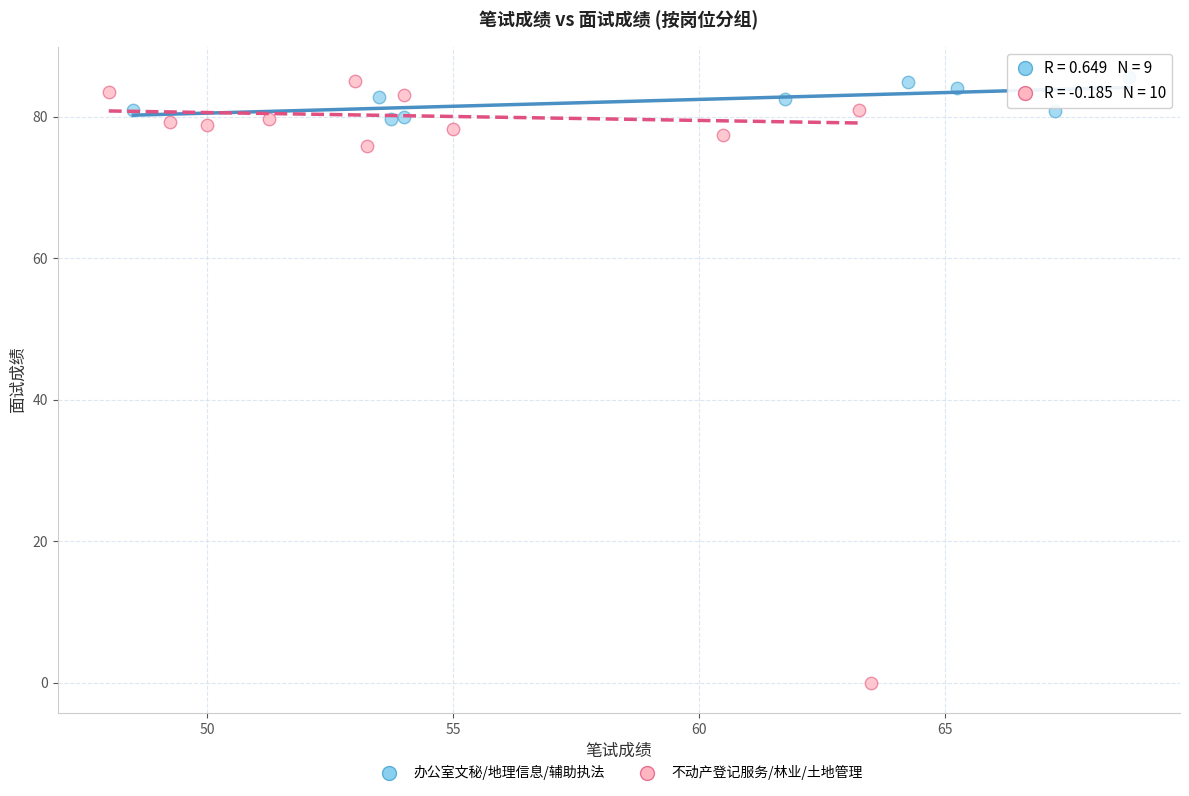

Which series reaches the minimum Y coordinate?

不动产登记服务/林业/土地管理